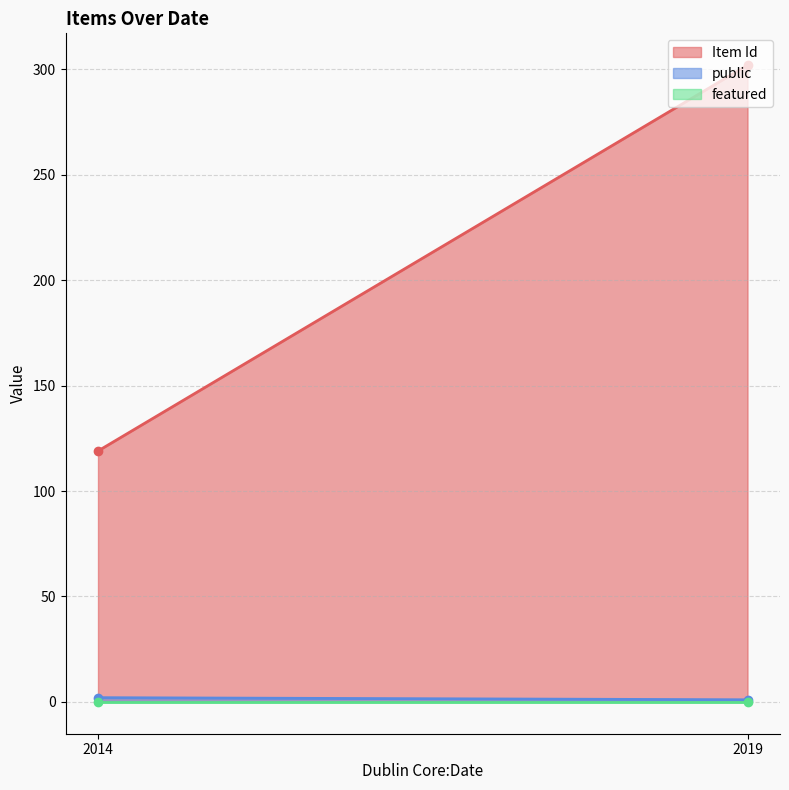

At which category does the chart reach its peak across all series?

2019